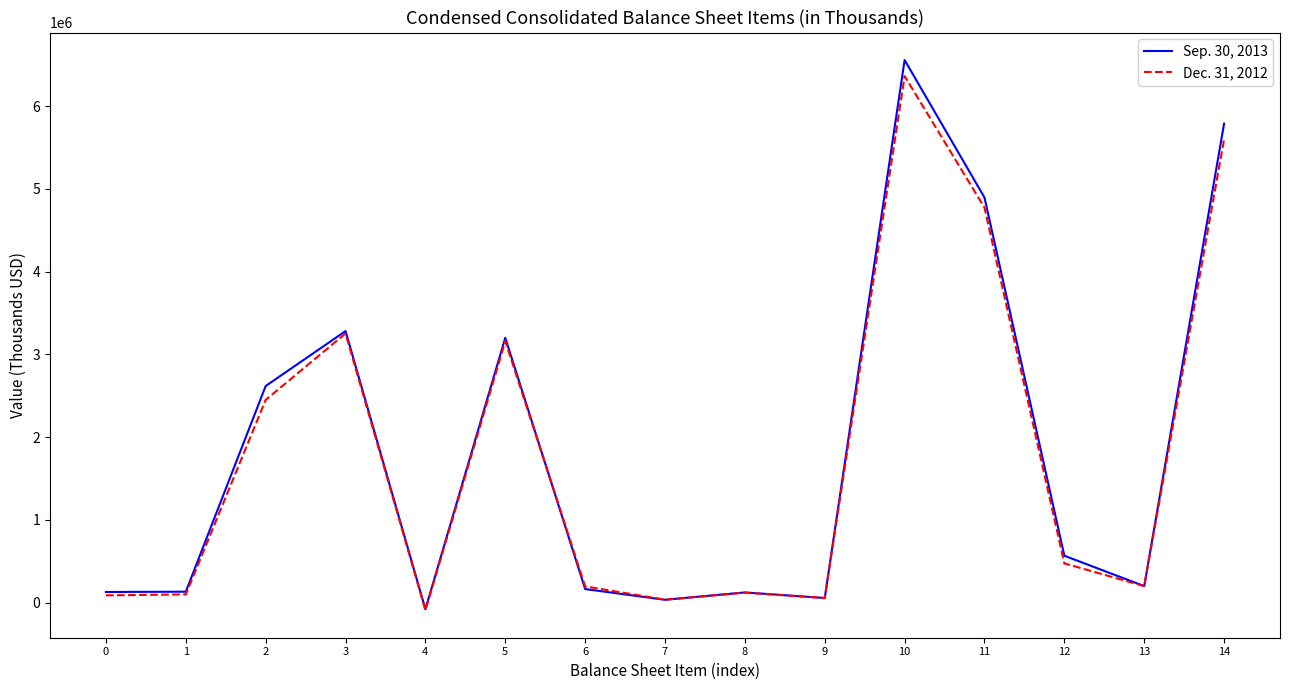

List the series in order of their peak value, highest first.

Sep. 30, 2013, Dec. 31, 2012